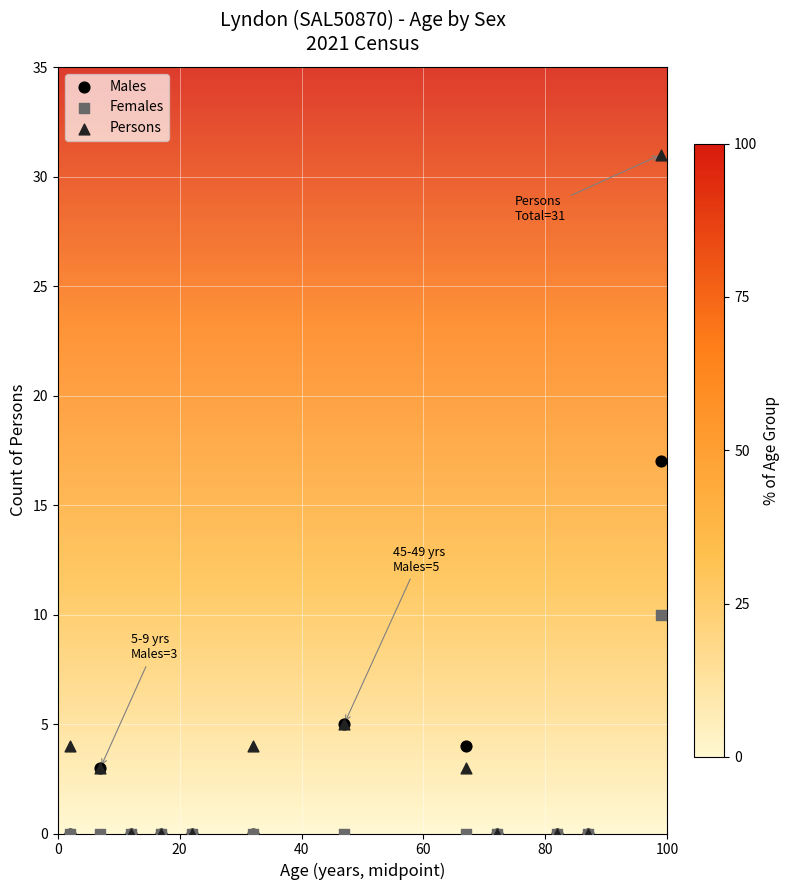

In the Persons series, what Y value is closest to 15?

5